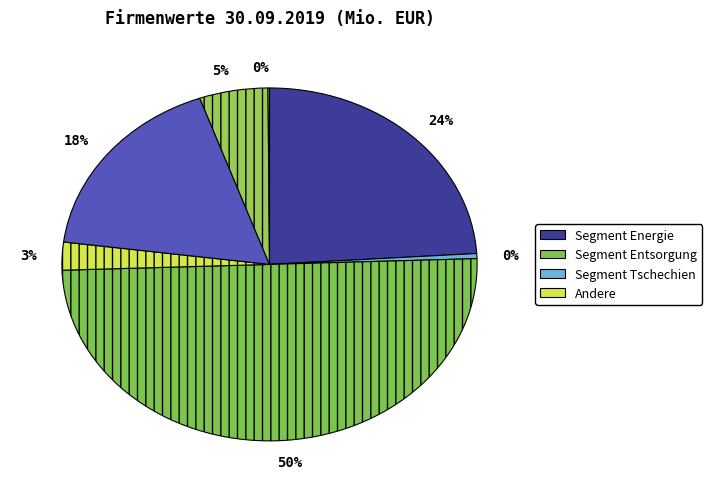

To the nearest percent, what is the difference between the largest and smallest slice percentages?

50%